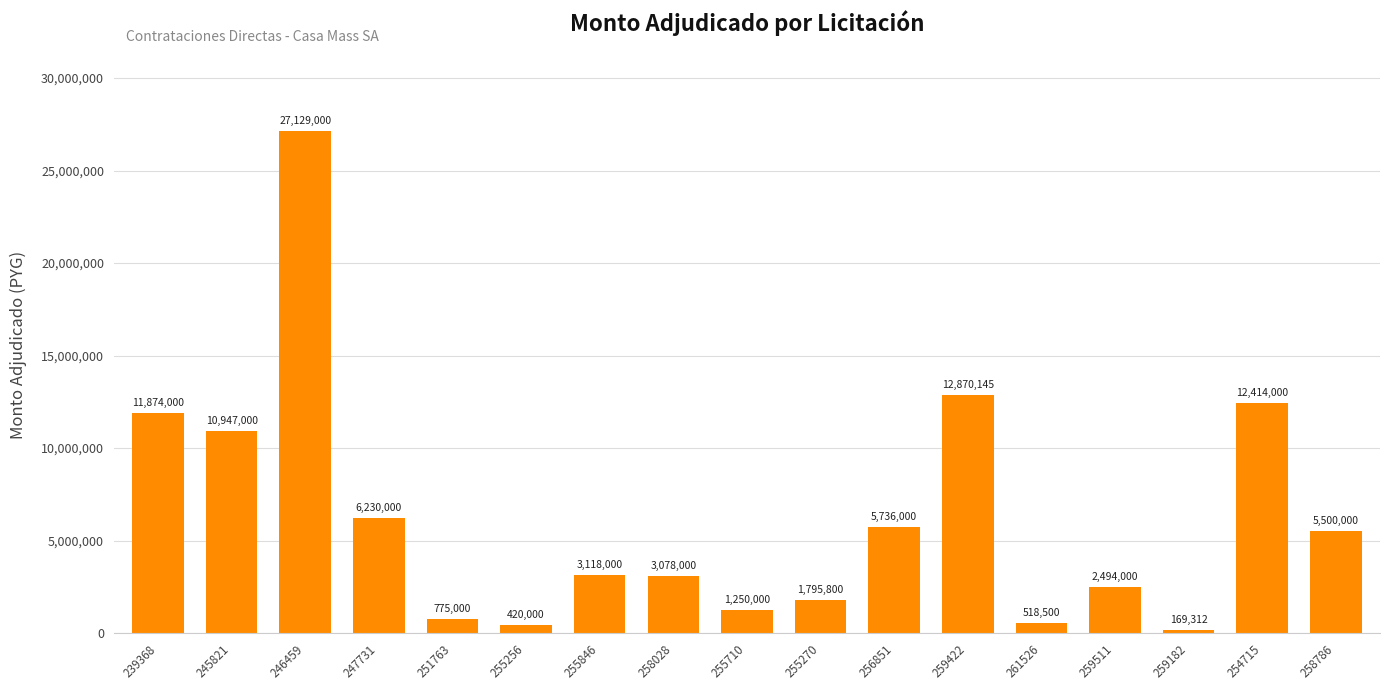

At which label does the data first exceed 3118000?

239368